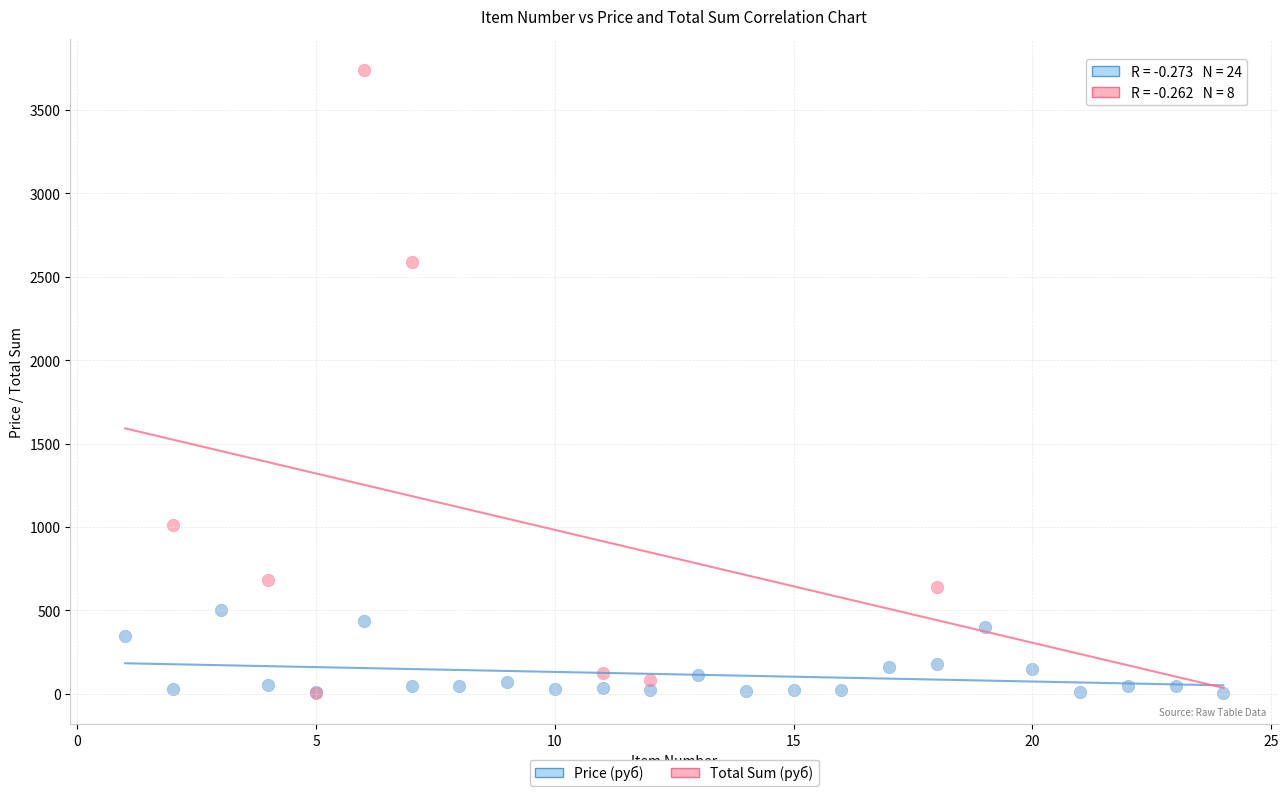

Which series contains the highest Y value?

Total Sum (руб)